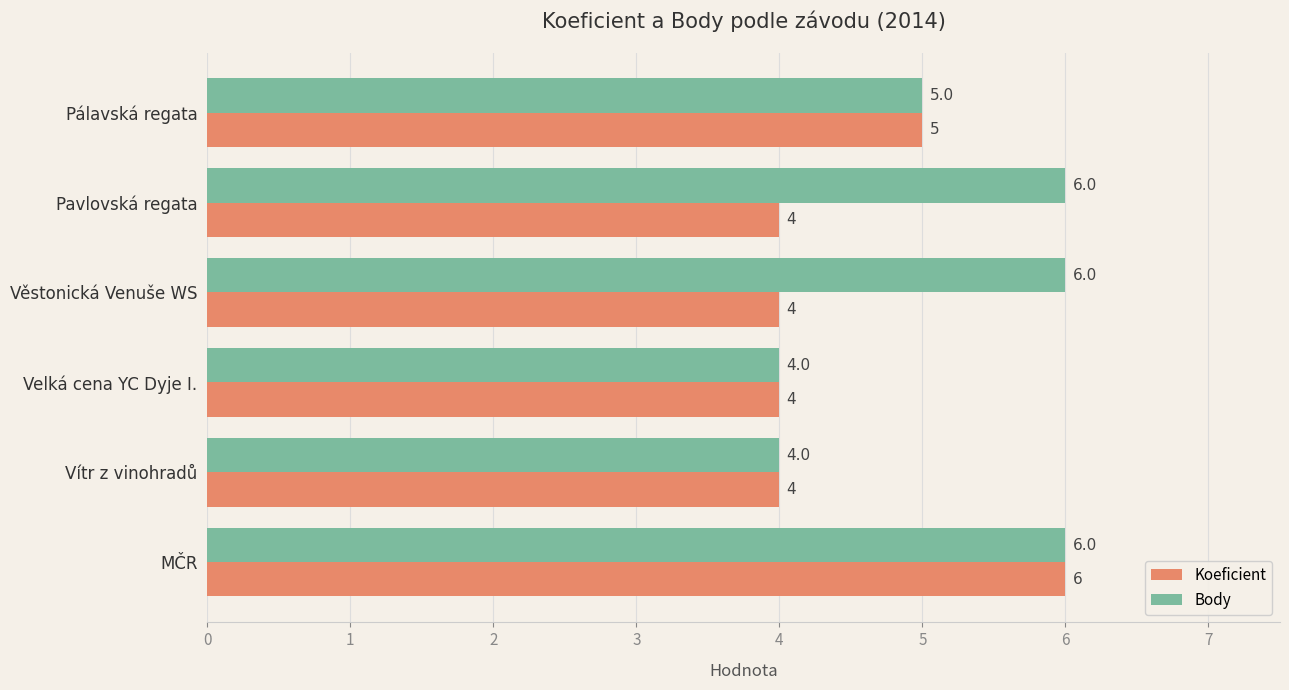

Rank the series by their average value, from highest to lowest.

Body, Koeficient